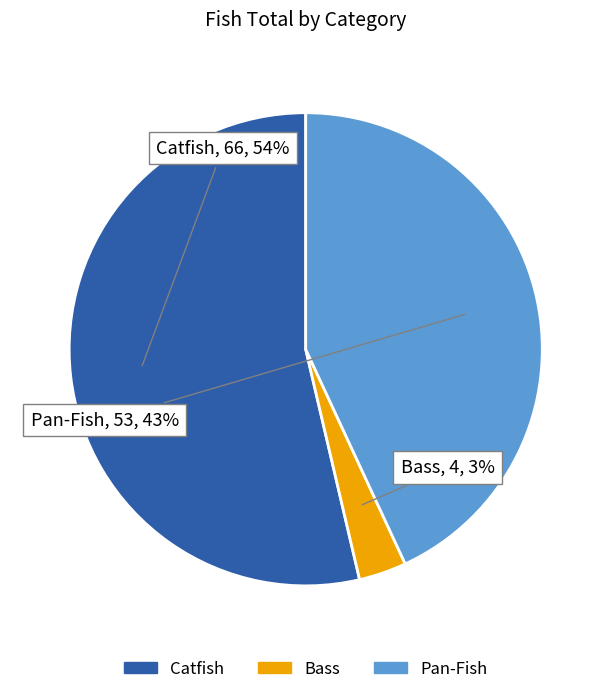

Is there any slice that represents more than half of the pie?

Yes